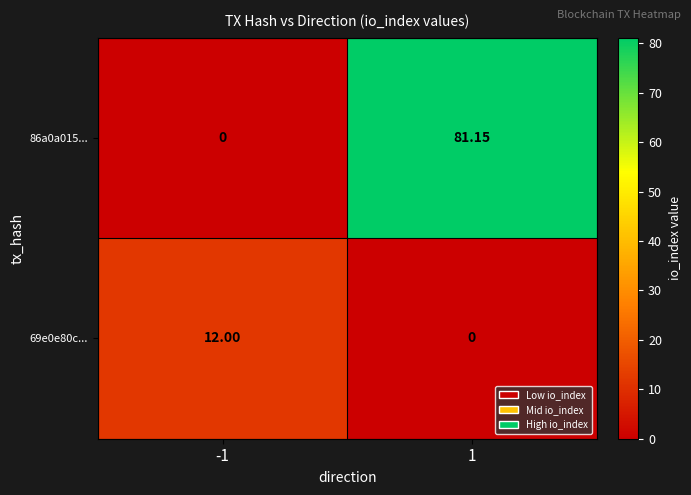

Is the value of 69e0e80c... at -1 greater than the value of 86a0a015... at 1?

No